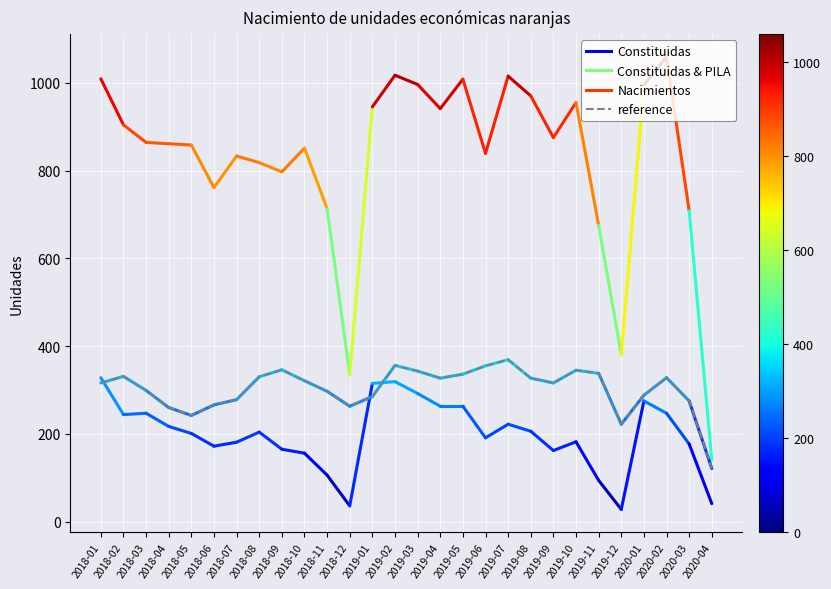

What is the change in value from 2018-09 to 2019-07?

+23